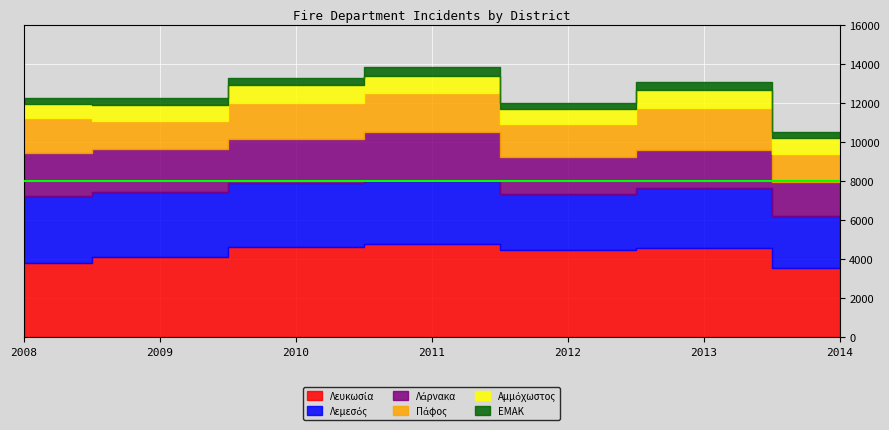

At 2021, list the series in order from smallest to largest.

ΕΜΑΚ, Αμμόχωστος, Πάφος, Λάρνακα, Λεμεσός, Λευκωσία